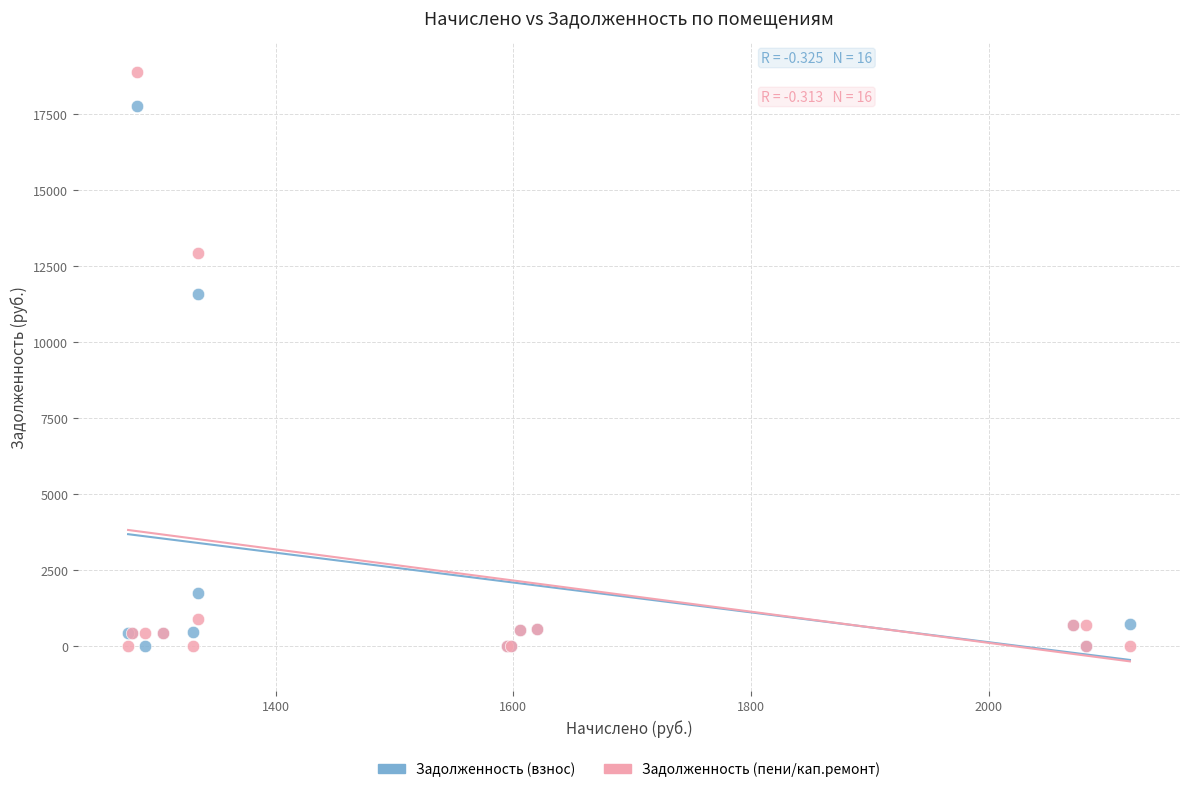

Which series reaches the maximum Y coordinate?

Задолженность (пени/кап.ремонт)